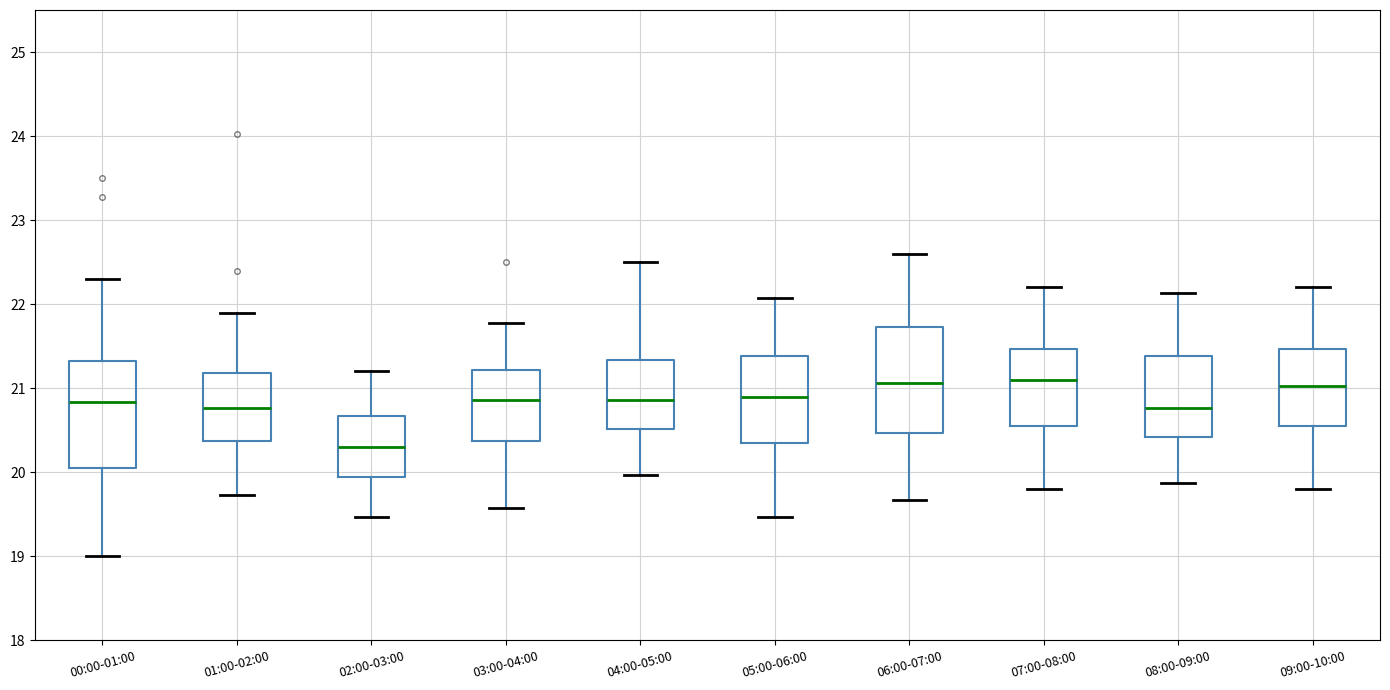

Which box has the lowest median line?

02:00-03:00